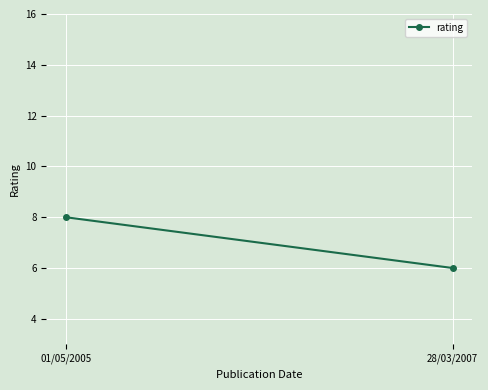

What is the ratio of the value at 28/03/2007 to the value at 01/05/2005?

0.8